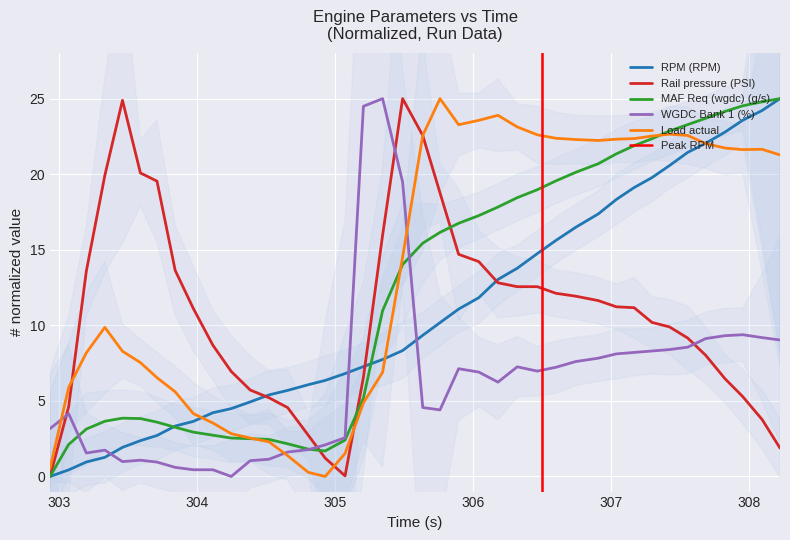

What is the maximum value for Load actual?

25.0